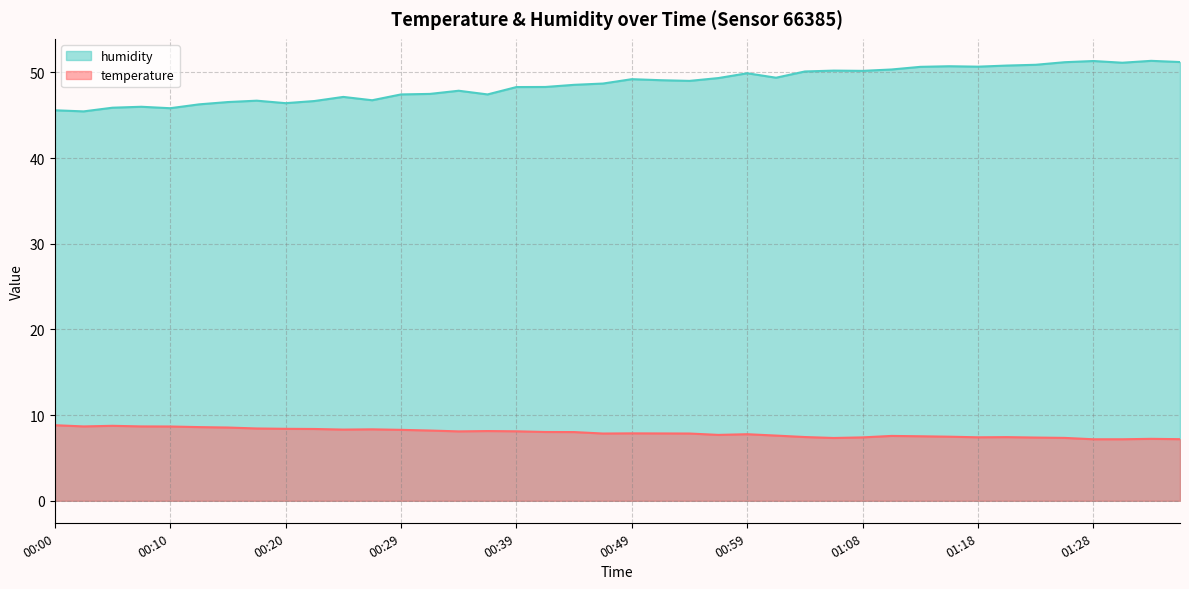

What is the total value across all series at 00:54?

56.9